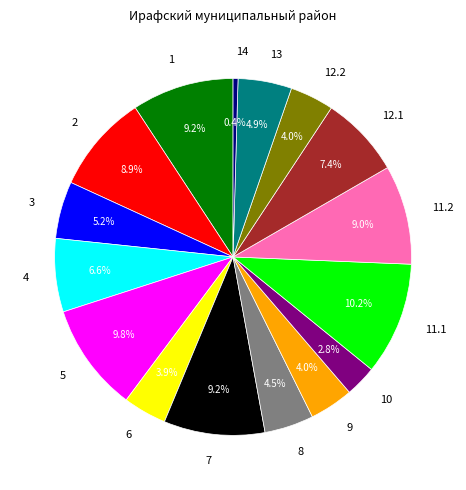

What percentage is NOT represented by 14?

99.6%